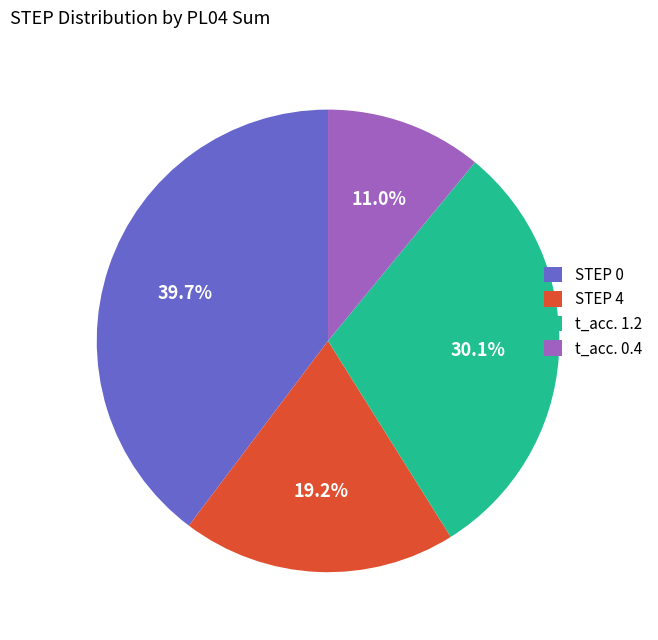

Which slice is the largest?

STEP 0